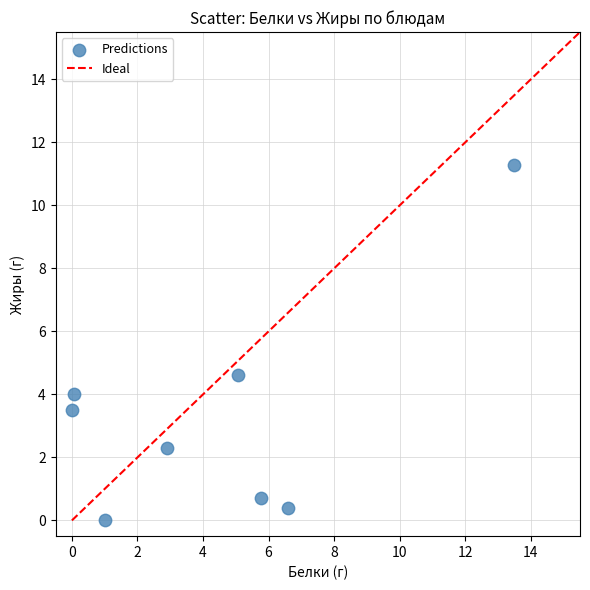

What is the range of X values (max minus min)?

13.5